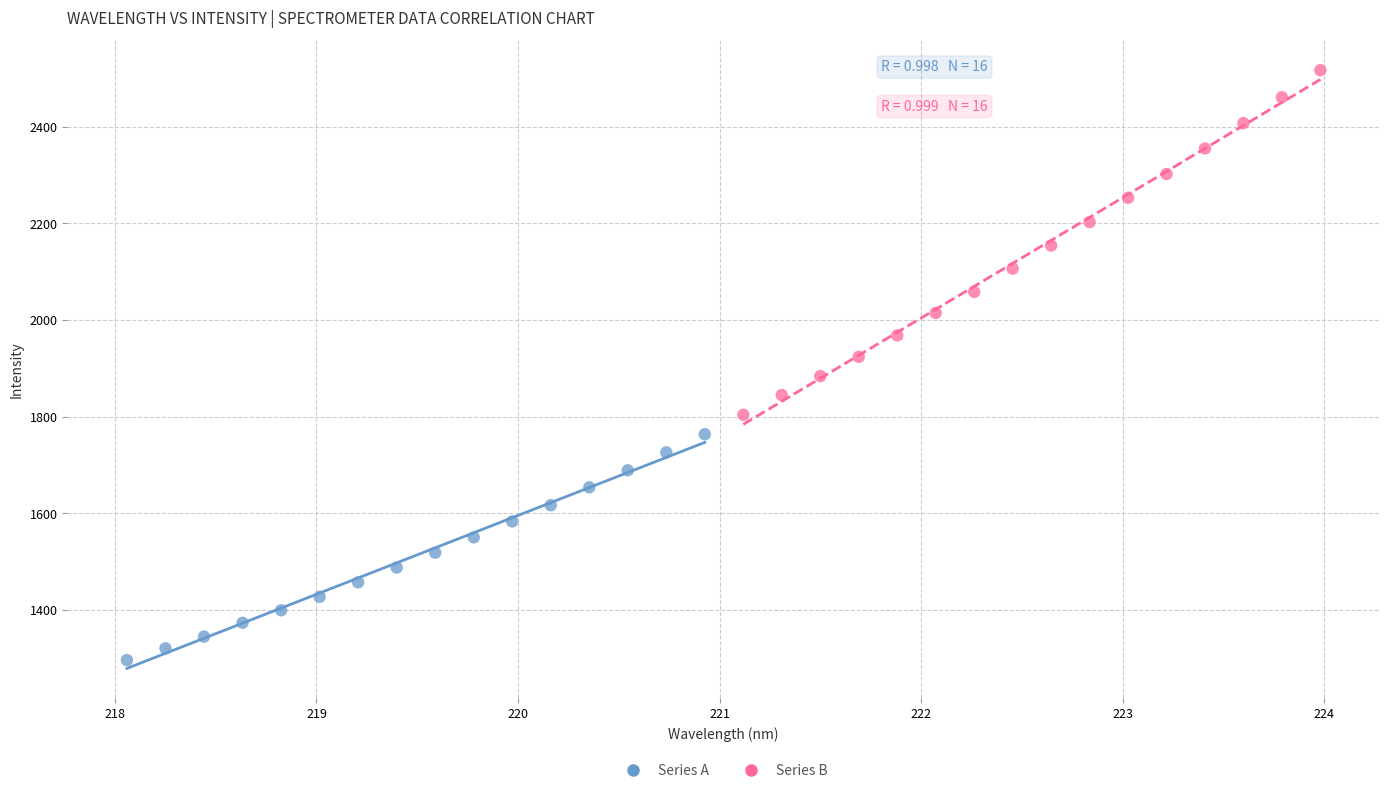

Which series has the widest spread of Y values?

Series B